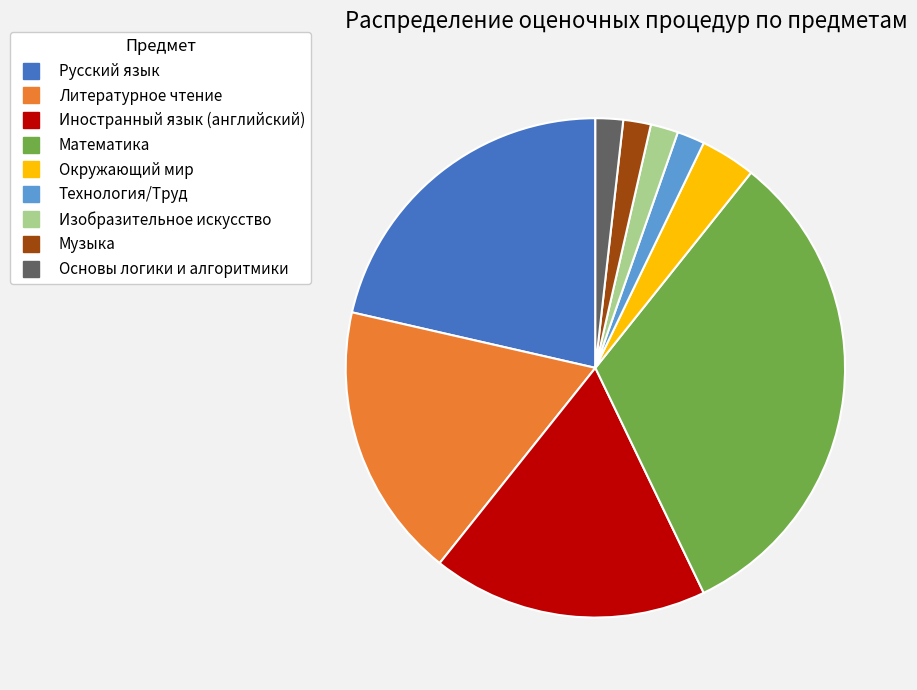

Is there any slice that represents more than half of the pie?

No